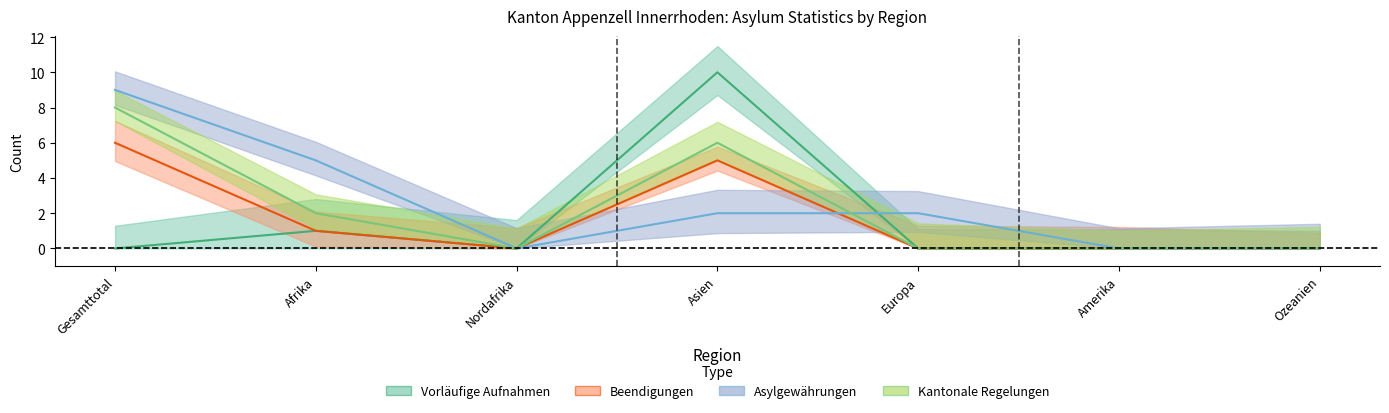

Which series has the largest range (max minus min)?

Total_Vorläufige